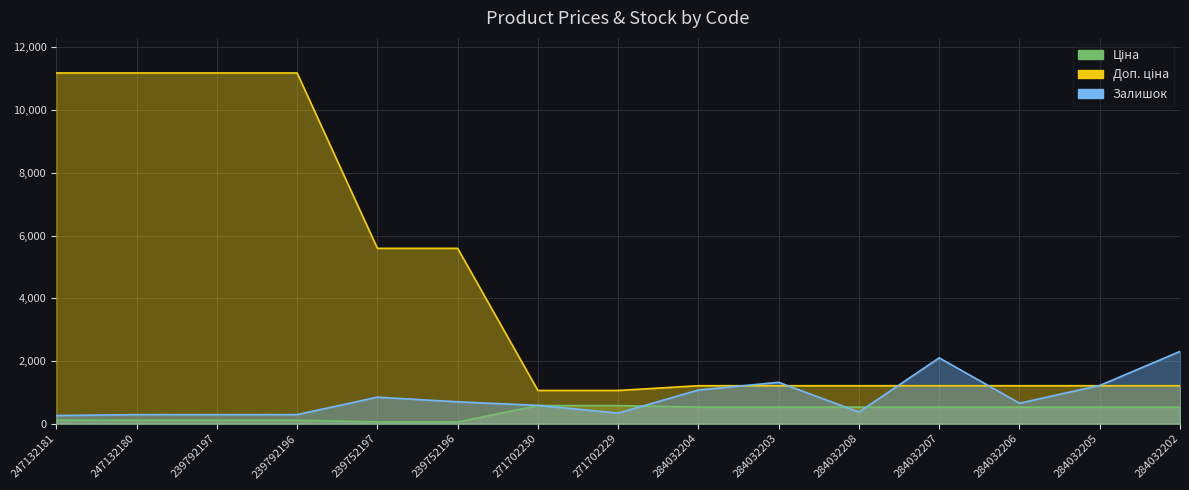

True or false: Доп. ціна has a value of 11182.0 at 239792197.

True